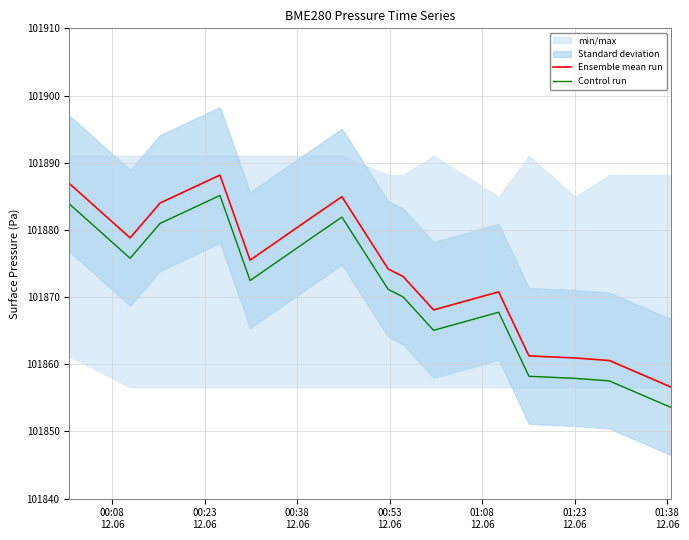

What is the maximum value for Control run?

101885.1